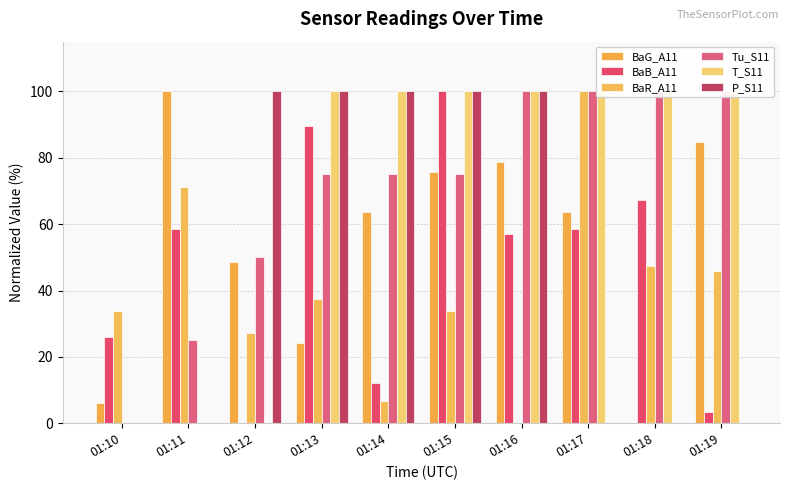

How many groups of bars are there?

10